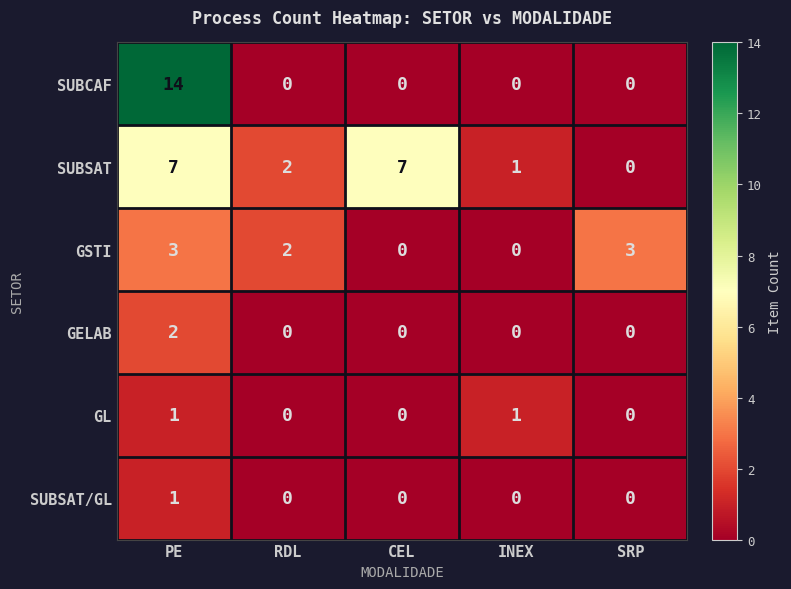

The value of GL at RDL is -1. True or false?

False